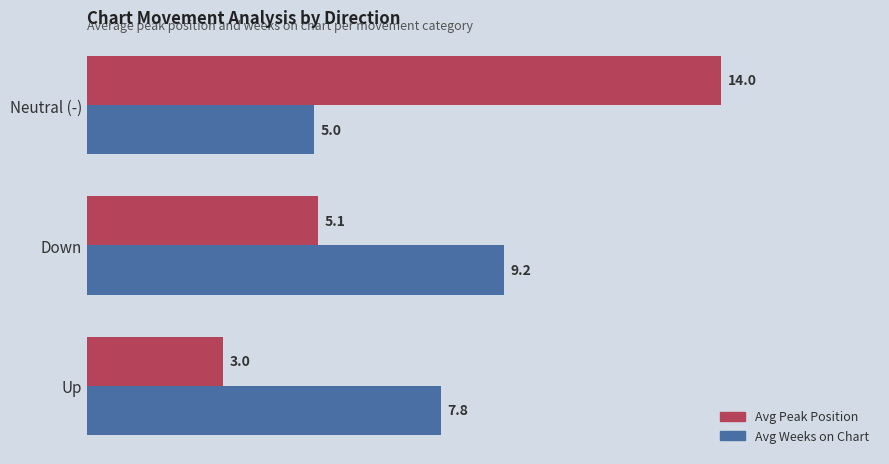

What is the difference between the maximum and minimum values in the Avg Peak Position series?

11.0